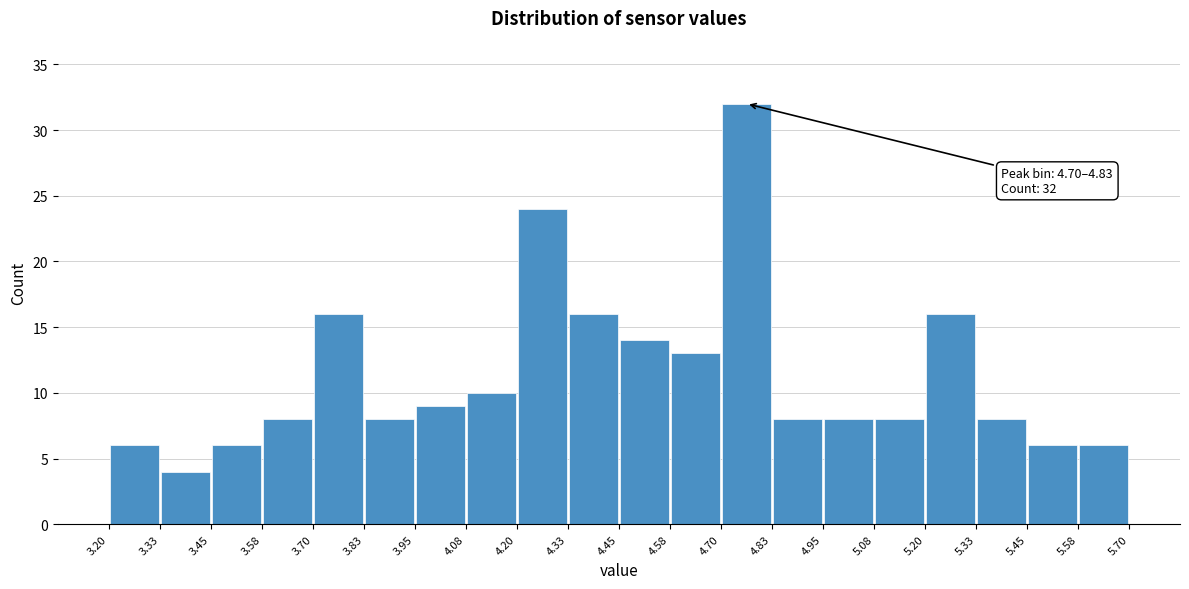

Which range on the x-axis has the tallest bar?

4.70 to 4.83